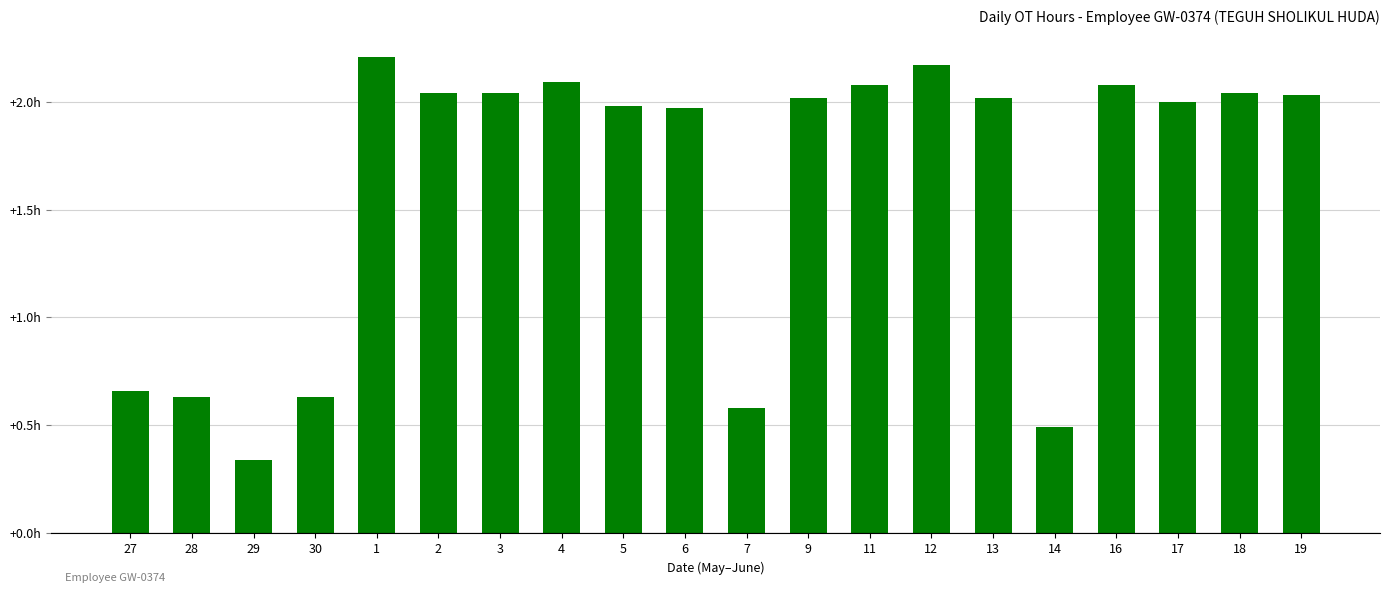

What is the sum of all values?

32.1